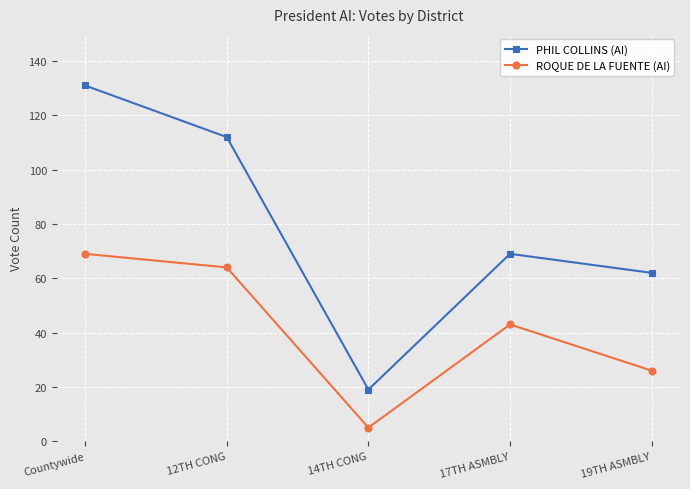

What is the maximum value shown in the chart?

131